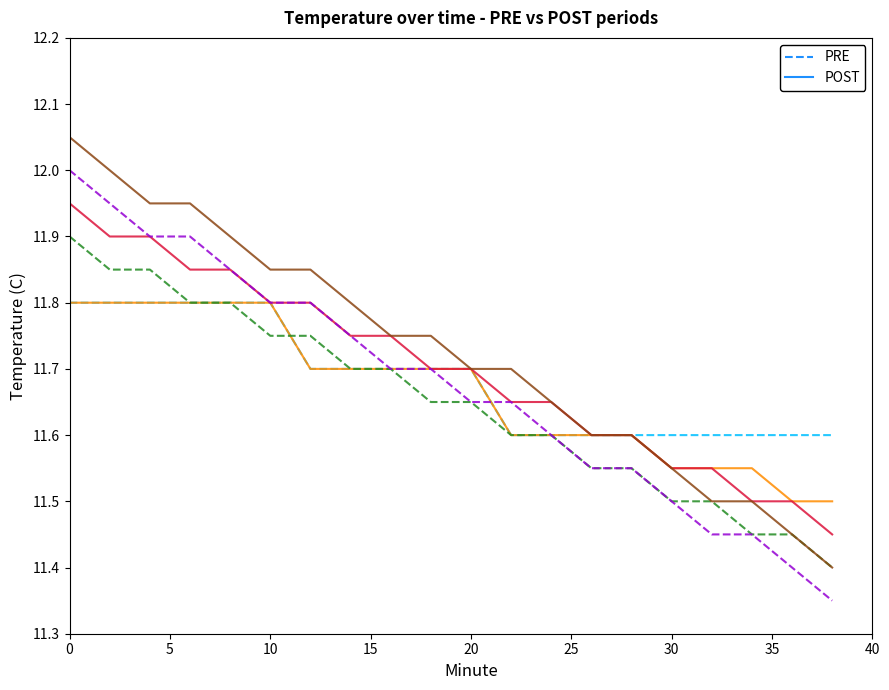

Is this an area chart (filled region under the line)?

No